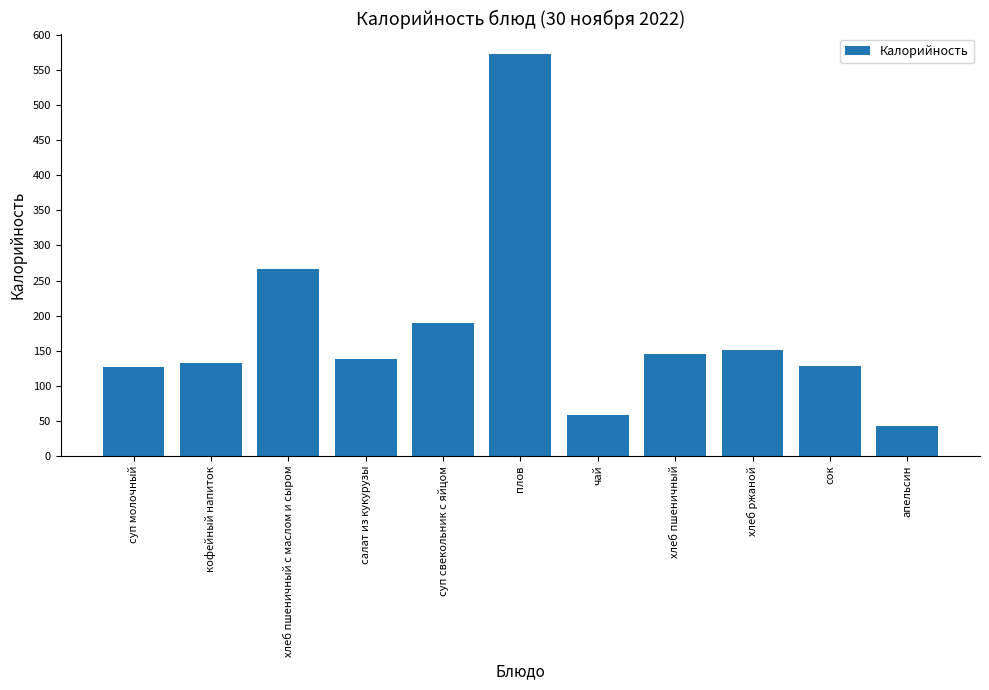

How many categories are shown in the chart?

11